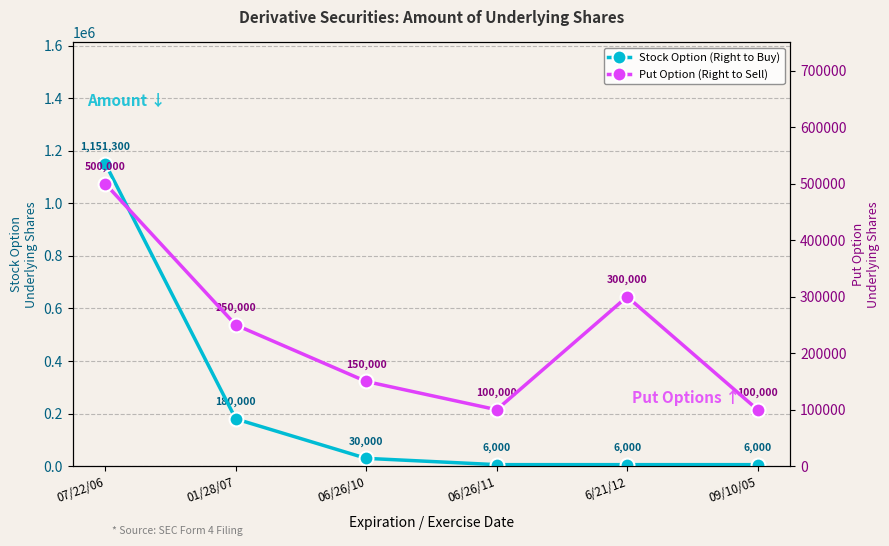

Which series changed the most between 06/26/10 and 06/26/11?

Put Option (Right to Sell)